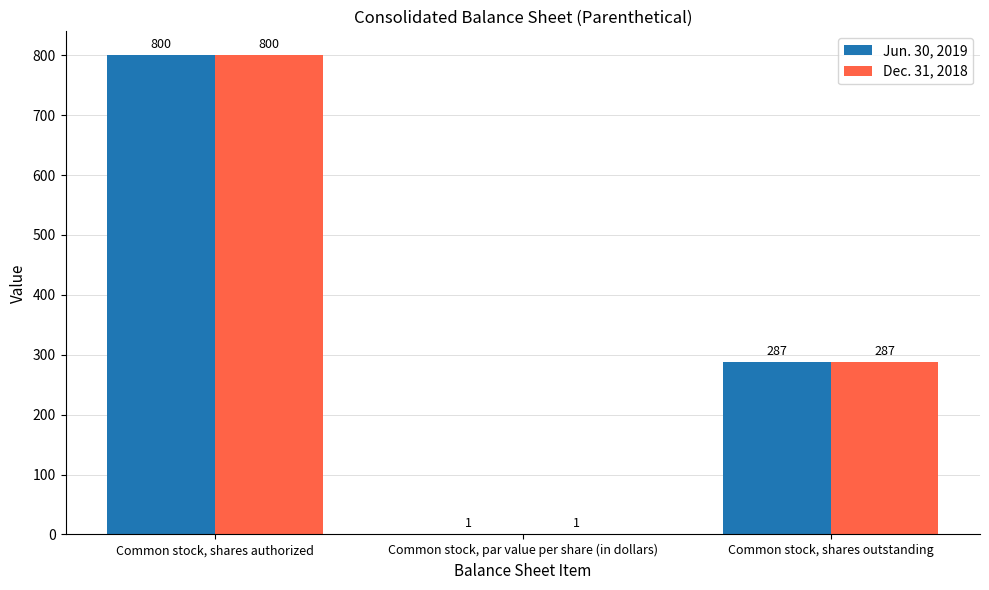

Are the bars horizontal?

No